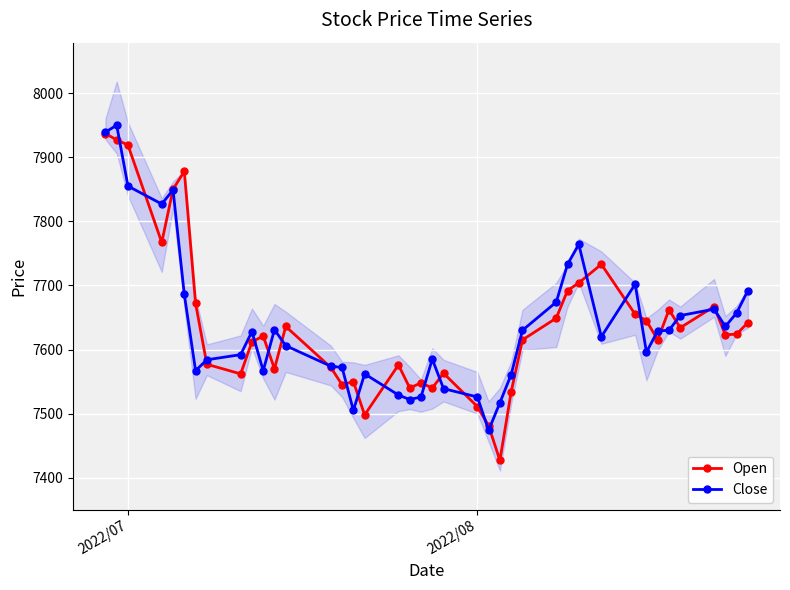

Reading left to right, extract all data points from this chart.

Open: 7937	7927	7919	7767	7850	7878	7672	7577	7562	7612	7621	7570	7636	7572	7545	7550	7498	7576	7540	7548	7540	7563	7511	7481	7427	7534	7615	7649	7692	7704	7733	7655	7645	7615	7662	7634	7667	7623	7624	7642
Close: 7939	7950	7855	7827	7849	7686	7567	7584	7592	7628	7567	7631	7606	7574	7572	7505	7562	7529	7522	7526	7585	7539	7526	7474	7517	7561	7630	7674	7733	7764	7620	7702	7596	7629	7630	7653	7663	7636	7657	7692